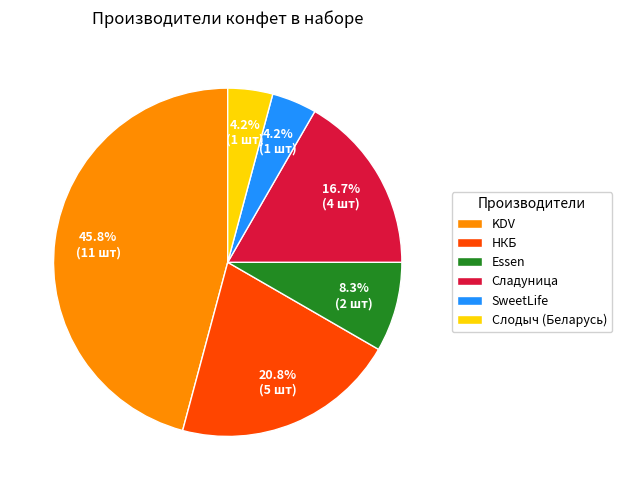

Does any single category account for the majority?

No